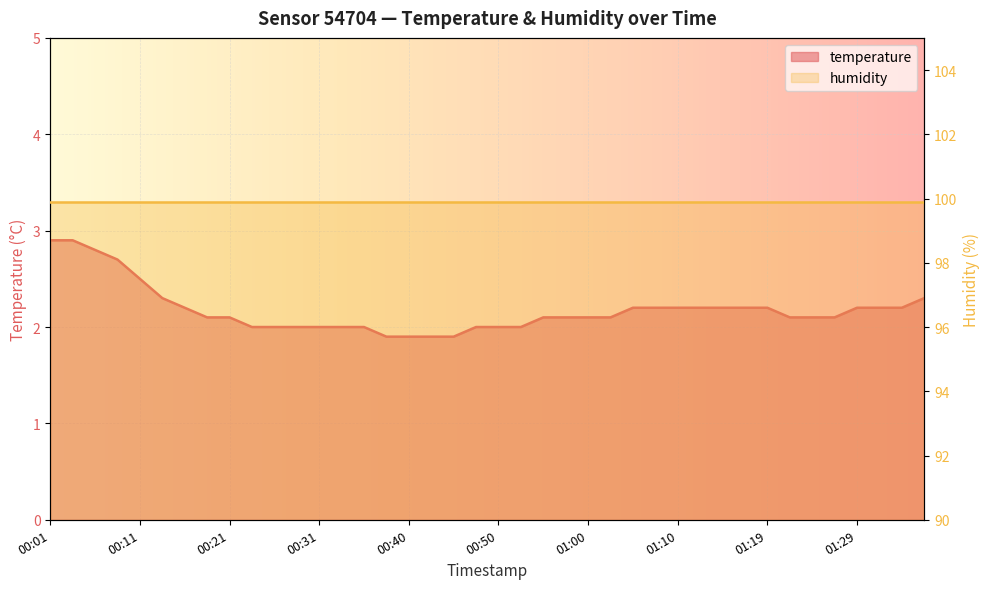

What is the minimum value shown in the chart?

1.9